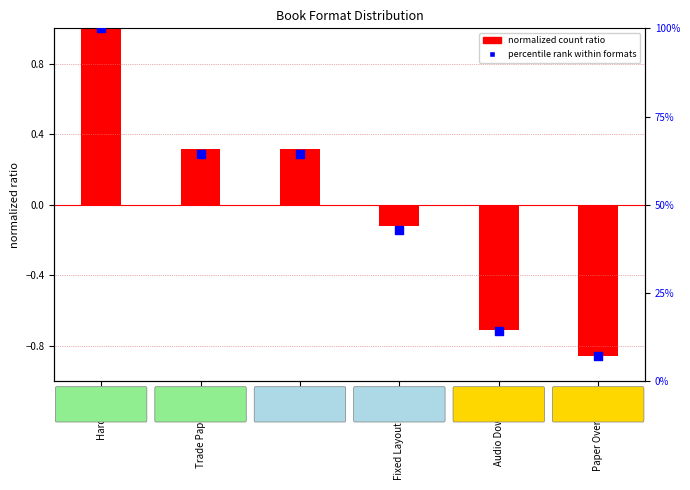

Which series reaches the maximum Y coordinate?

percentile rank within formats